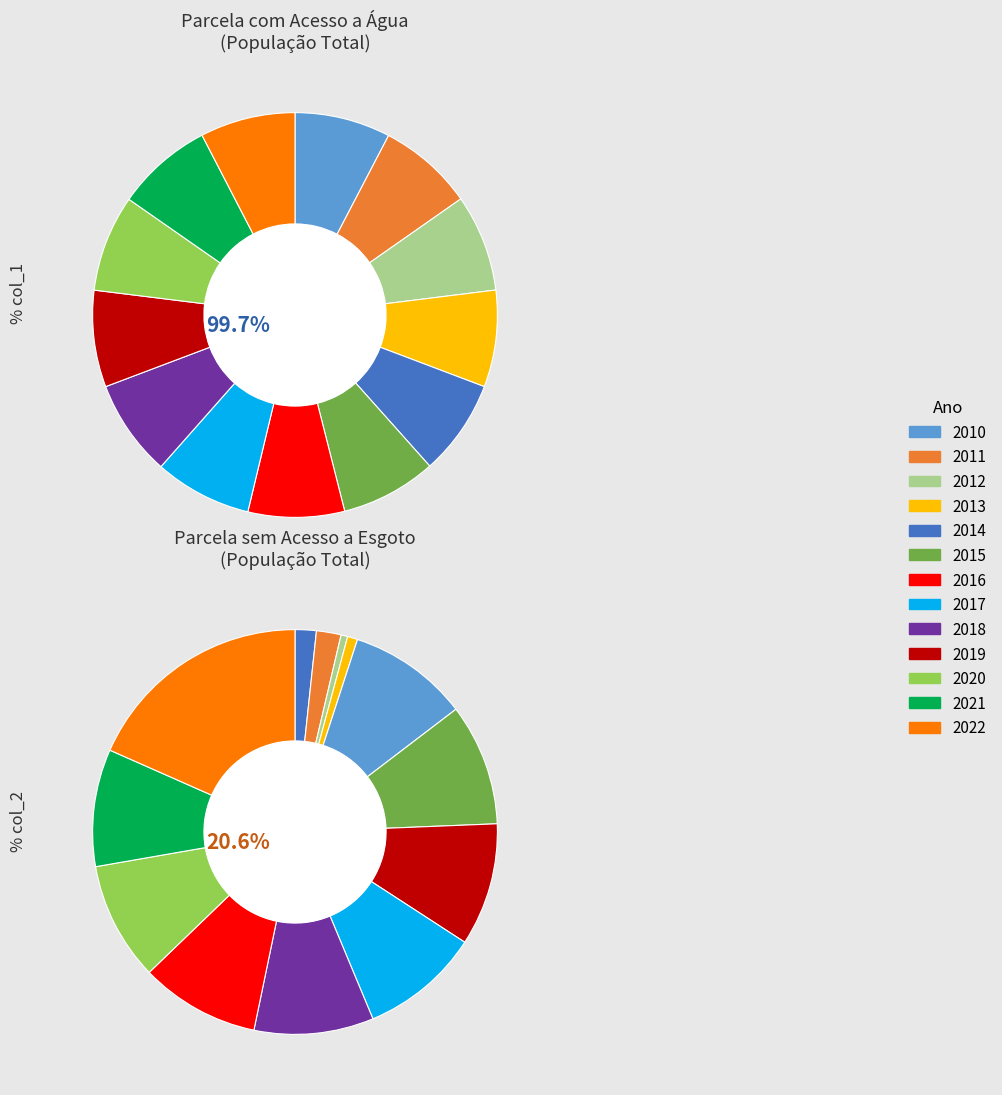

To the nearest percent, what percentage of the pie is 2014?

8%